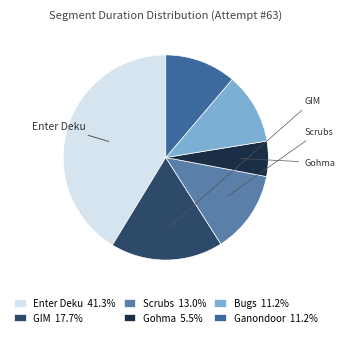

How many slices are in this pie chart?

6